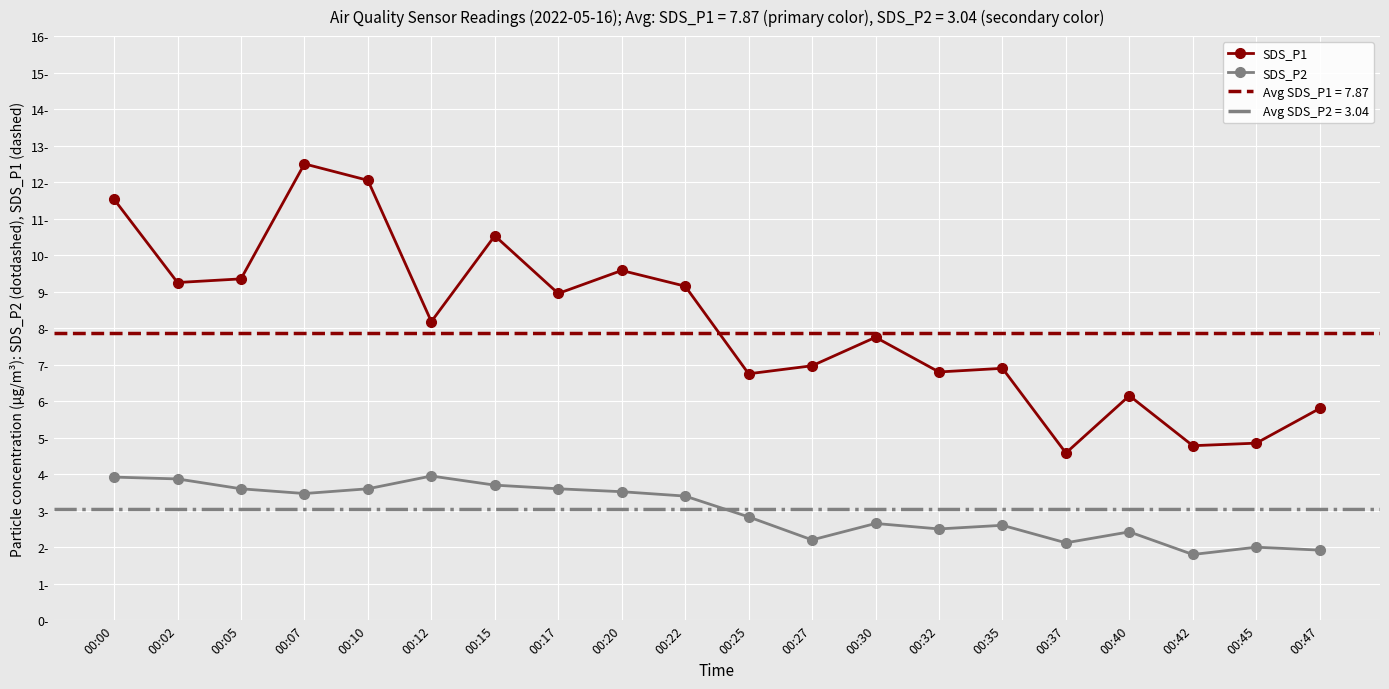

True or false: SDS_P2 and SDS_P1 cross at least once.

False